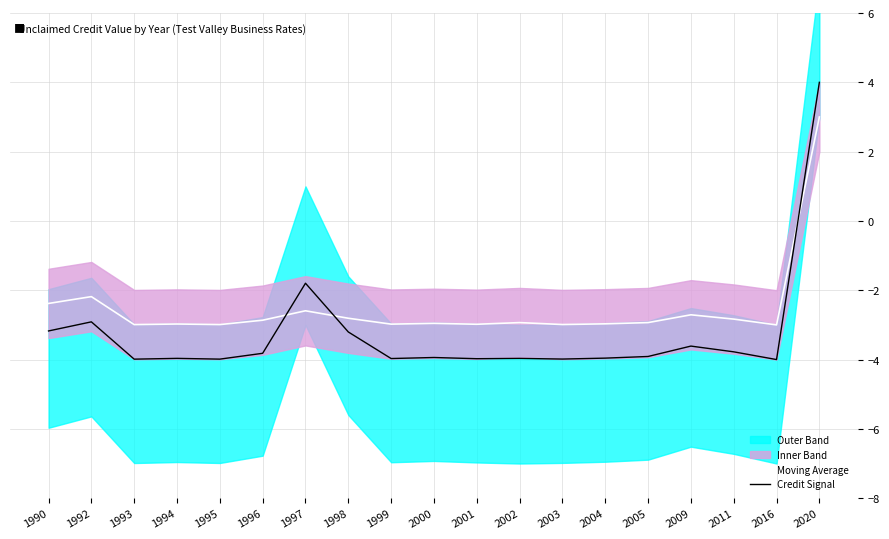

Reading left to right, extract all data points from this chart.

Moving Average: -2.4	-2.2	-3.0	-3.0	-3.0	-2.9	-2.6	-2.8	-3.0	-3.0	-3.0	-2.9	-3.0	-3.0	-2.9	-2.7	-2.8	-3.0	3.0
Credit Signal: -3.2	-2.9	-4.0	-4.0	-4.0	-3.8	-1.8	-3.2	-4.0	-3.9	-4.0	-4.0	-4.0	-4.0	-3.9	-3.6	-3.8	-4.0	4.0